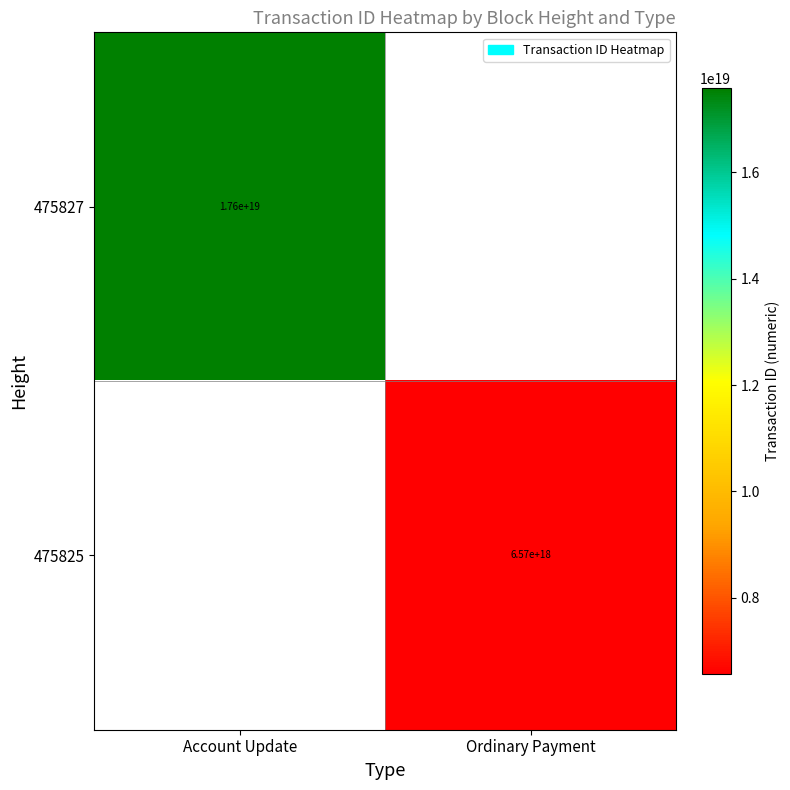

The value of 475825 at Ordinary Payment is 6570000000000000000. True or false?

True